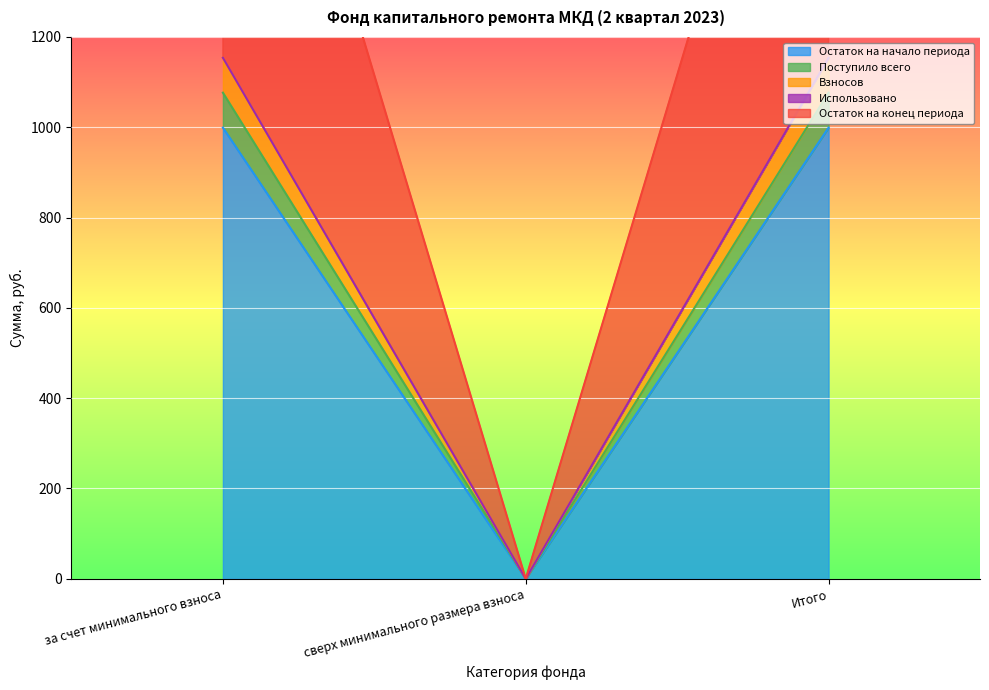

Rank the categories by Остаток на начало периода value from highest to lowest.

за счет минимального взноса, Итого, сверх минимального размера взноса